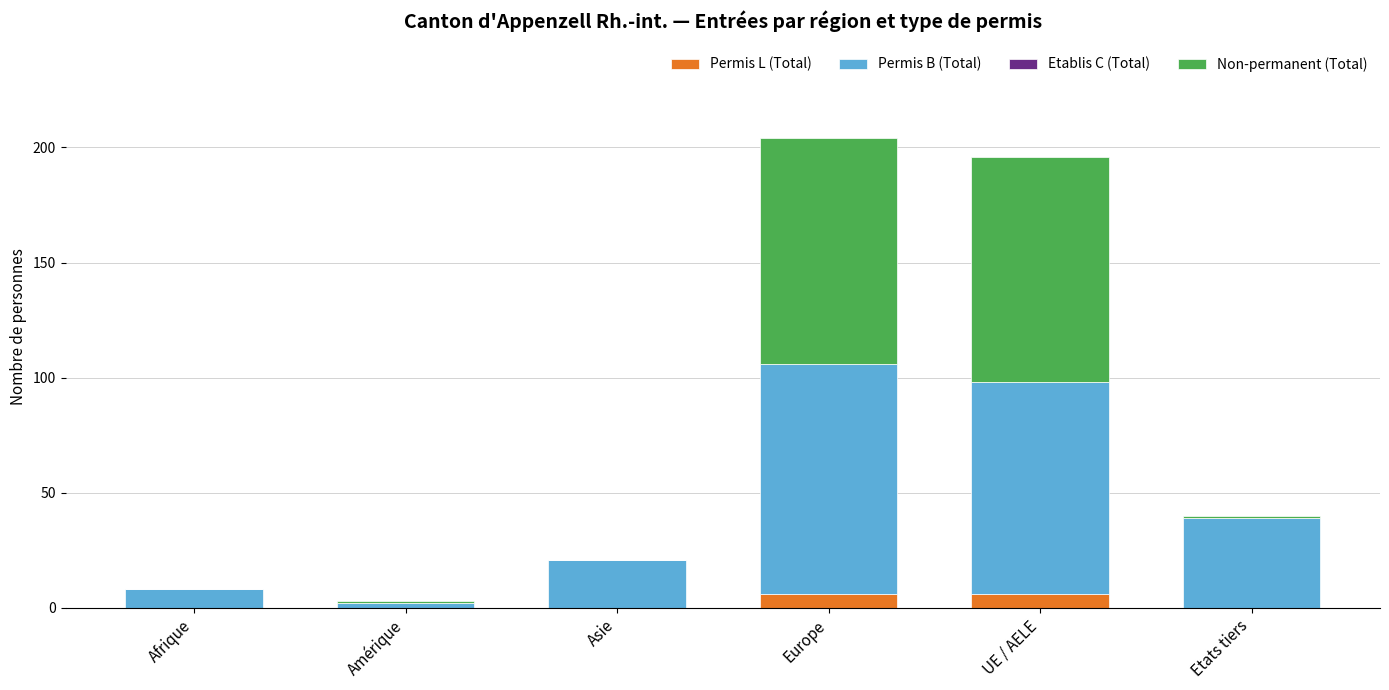

The value of Permis L (Total) at Afrique is 0. True or false?

True